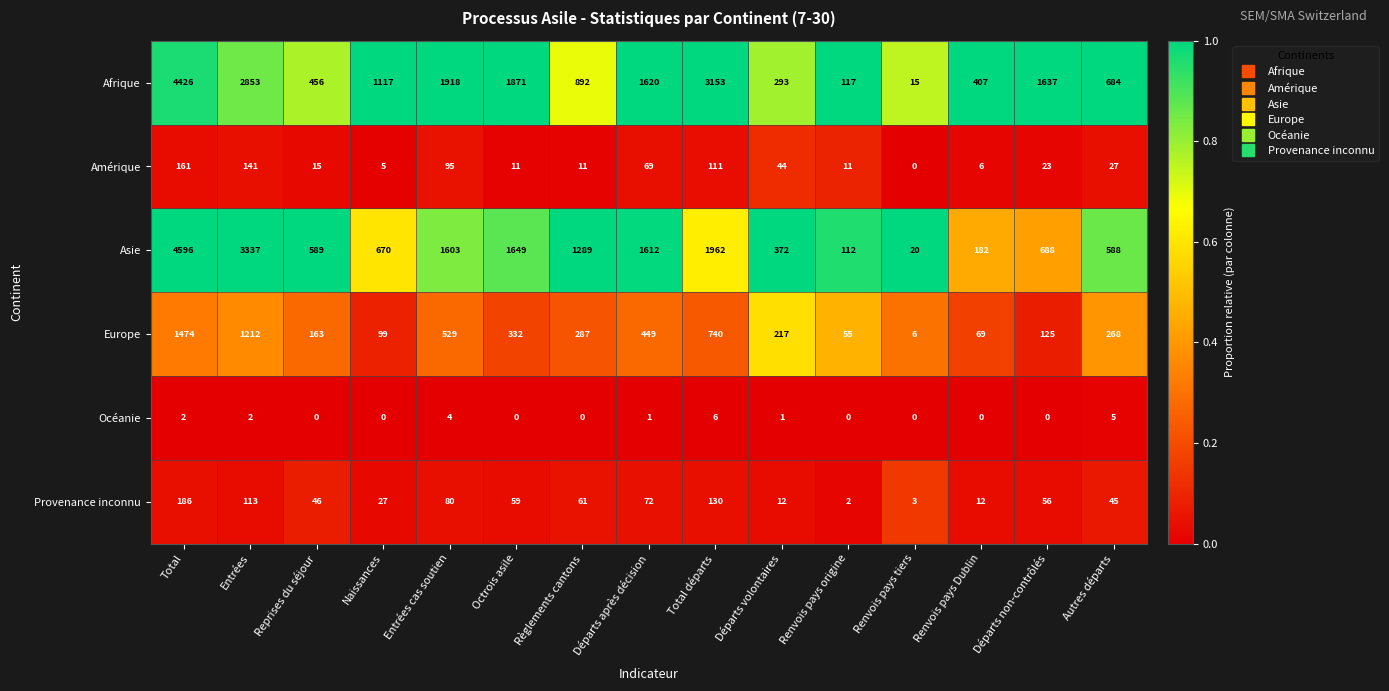

Rank the series at Départs non-contrôlés from lowest to highest value.

Océanie, Amérique, Provenance inconnu, Europe, Asie, Afrique